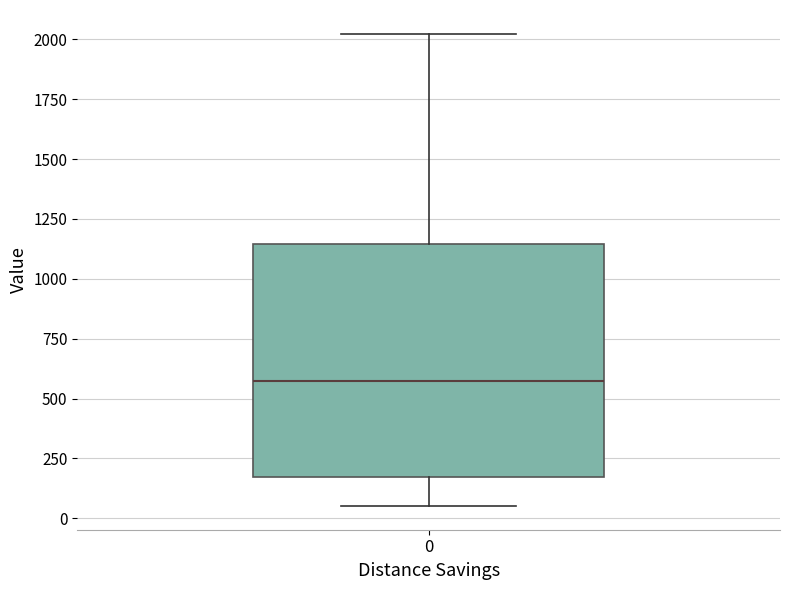

Read this box plot against the y-axis: the position of the median line, the range covered by the box, and the ends of both whiskers. The values are not printed on the chart, so give them approximately, as read against the axis.

median 600, box 150 to 1150, whiskers 50 to 2000